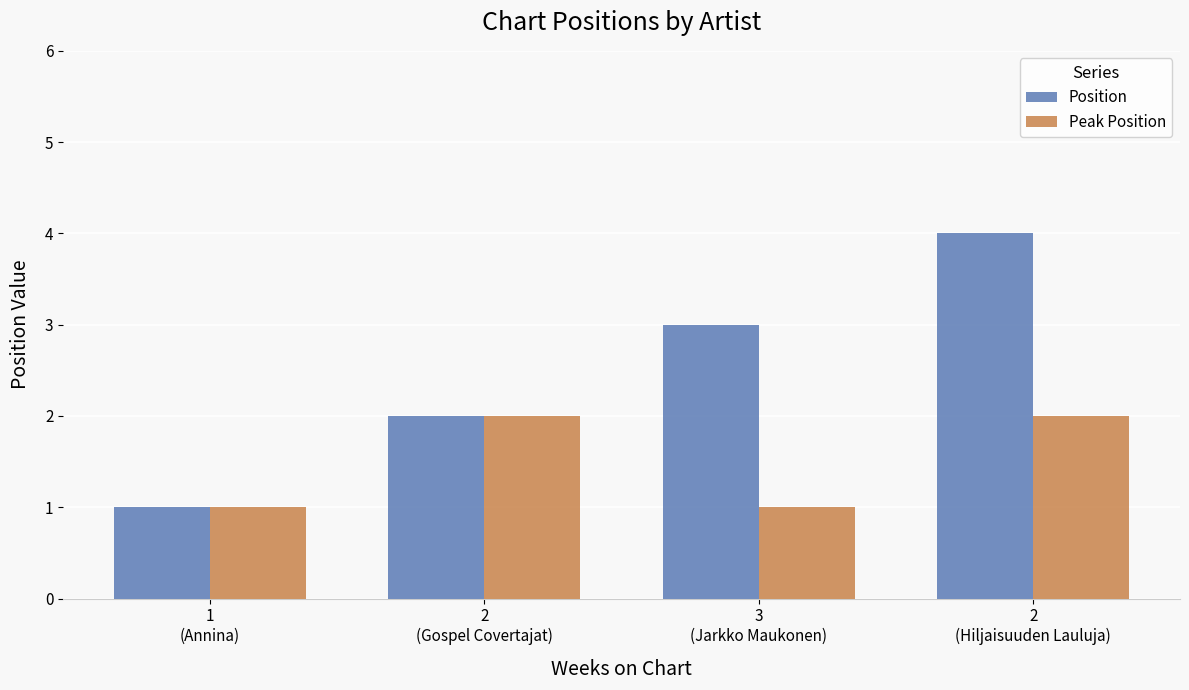

What is the approximate value of Peak Position at 2
(Gospel Covertajat)?

2